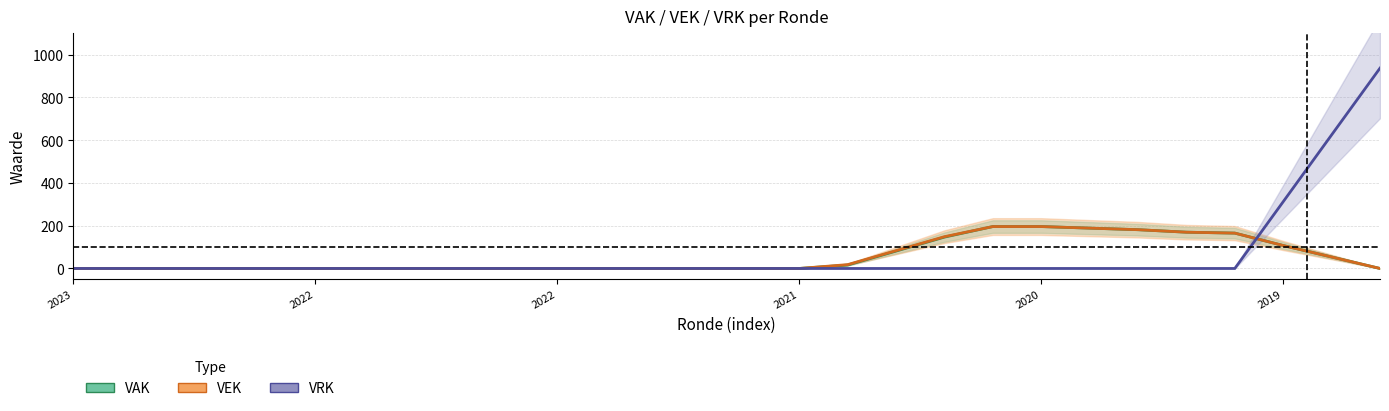

Reading left to right, transcribe all the data shown in this chart.

VAK: 0.0	0.0	0.0	0.0	0.0	0.0	0.0	0.0	0.0	0.0	0.0	0.0	0.0	0.0	0.0	0.0	16.0	81.3	146.7	196.0	196.0	188.7	181.3	169.7	165.3	107.3	53.7	0.0
VEK: 0.0	0.0	0.0	0.0	0.0	0.0	0.0	0.0	0.0	0.0	0.0	0.0	0.0	0.0	0.0	0.0	18.0	83.3	148.7	196.0	196.0	188.7	181.3	169.7	165.3	107.3	53.7	0.0
VRK: 0.0	0.0	0.0	0.0	0.0	0.0	0.0	0.0	0.0	0.0	0.0	0.0	0.0	0.0	0.0	0.0	0.0	0.0	0.0	0.0	0.0	0.0	0.0	0.0	0.0	312.3	624.7	937.0